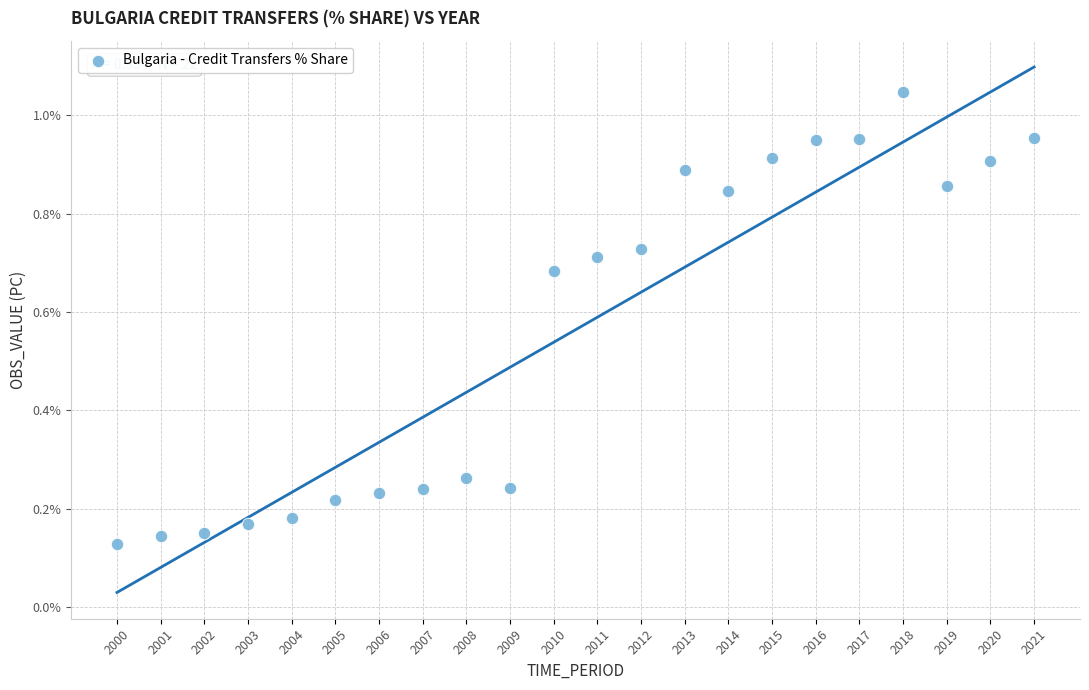

What is the range of X values (max minus min)?

21.0